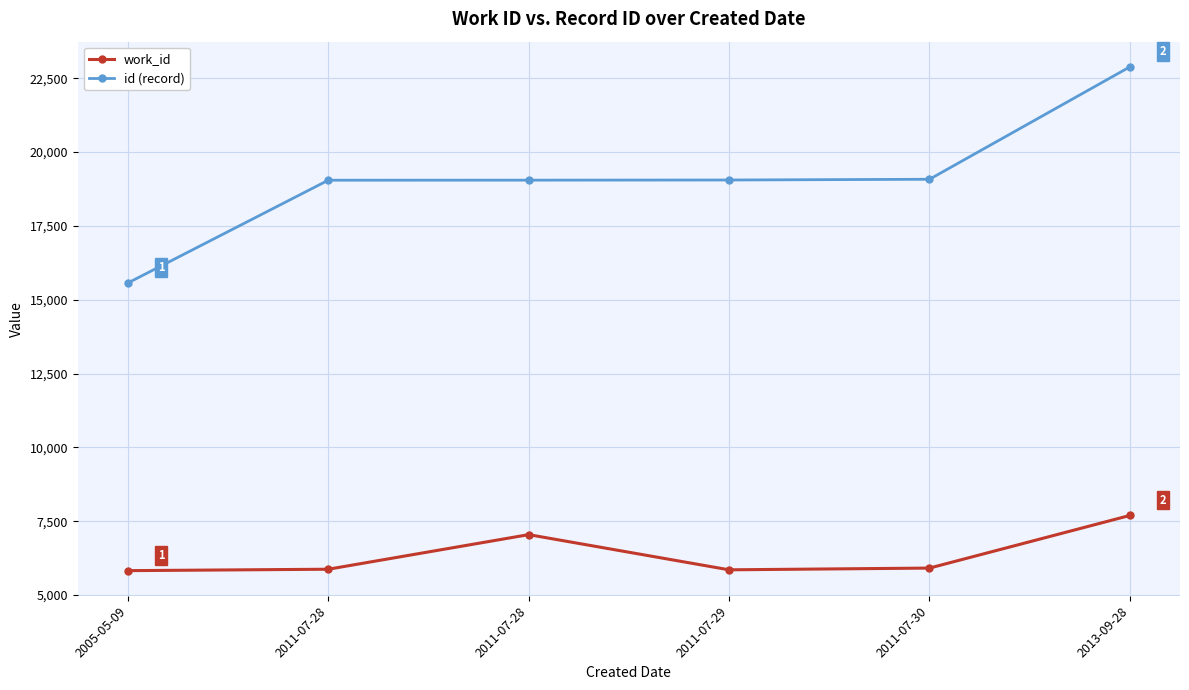

The id (record) series shows 7513 at 2011-07-28. True or false?

False